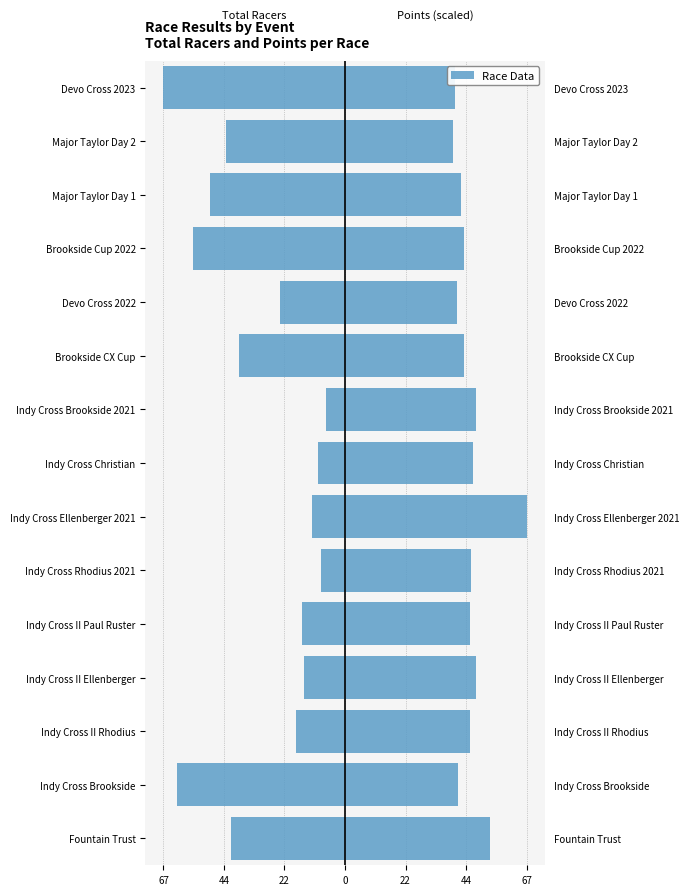

Which series has the widest spread of values?

Total Racers